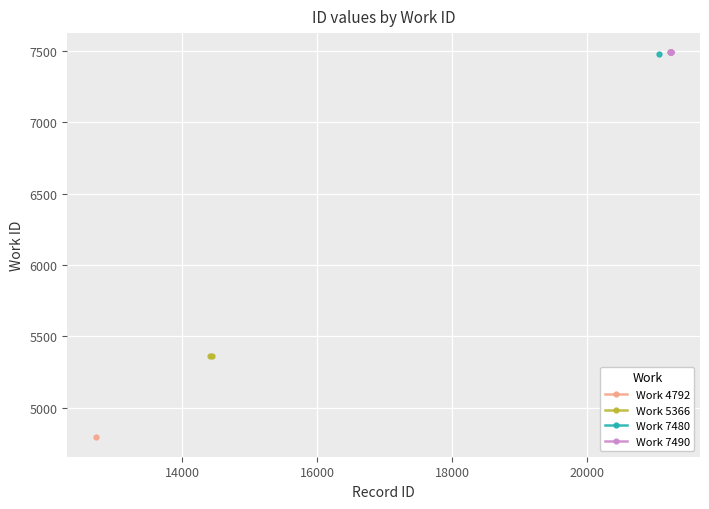

True or false: Work 5366 and Work 4792 intersect in this chart.

False